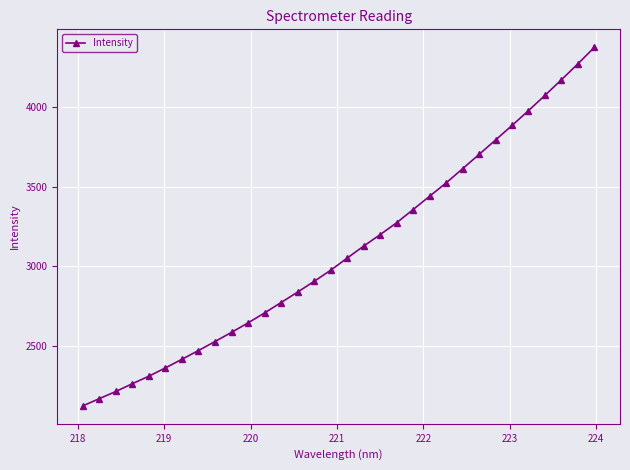

True or false: there are more than 2 points higher than both neighbors.

False